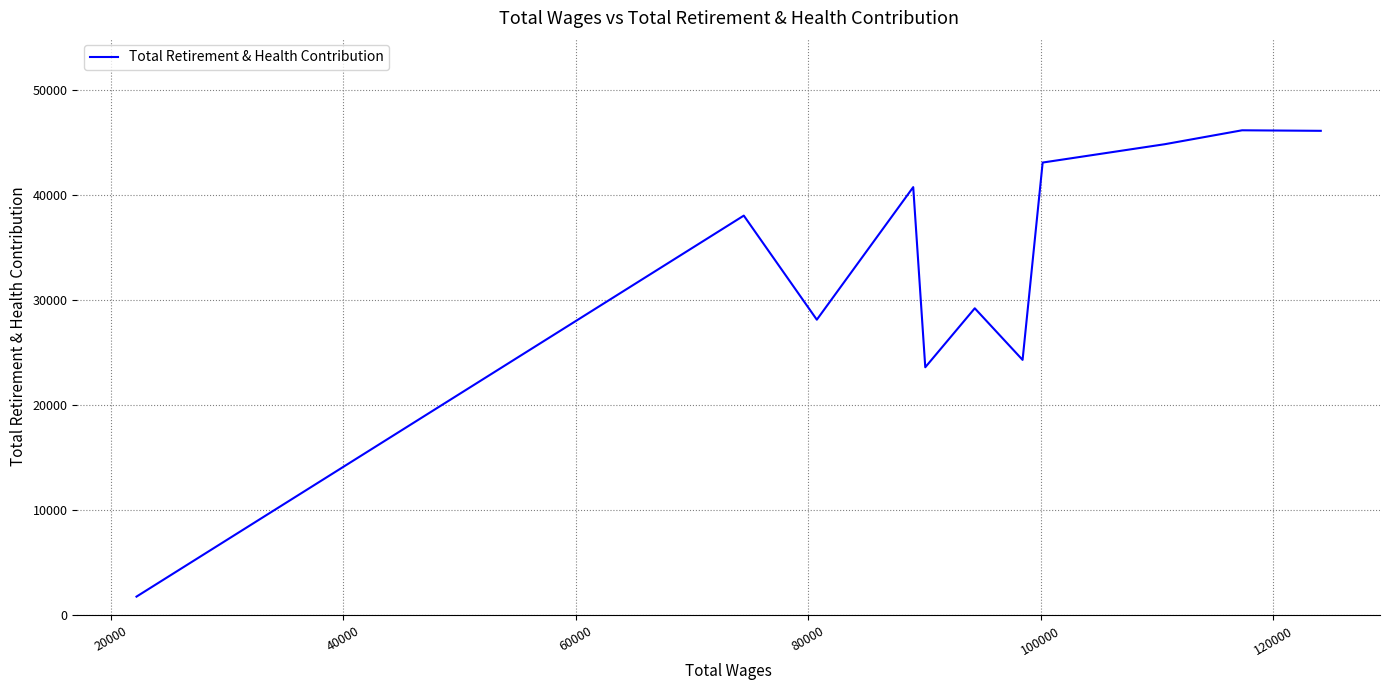

What is the difference between the maximum and minimum values?

44406